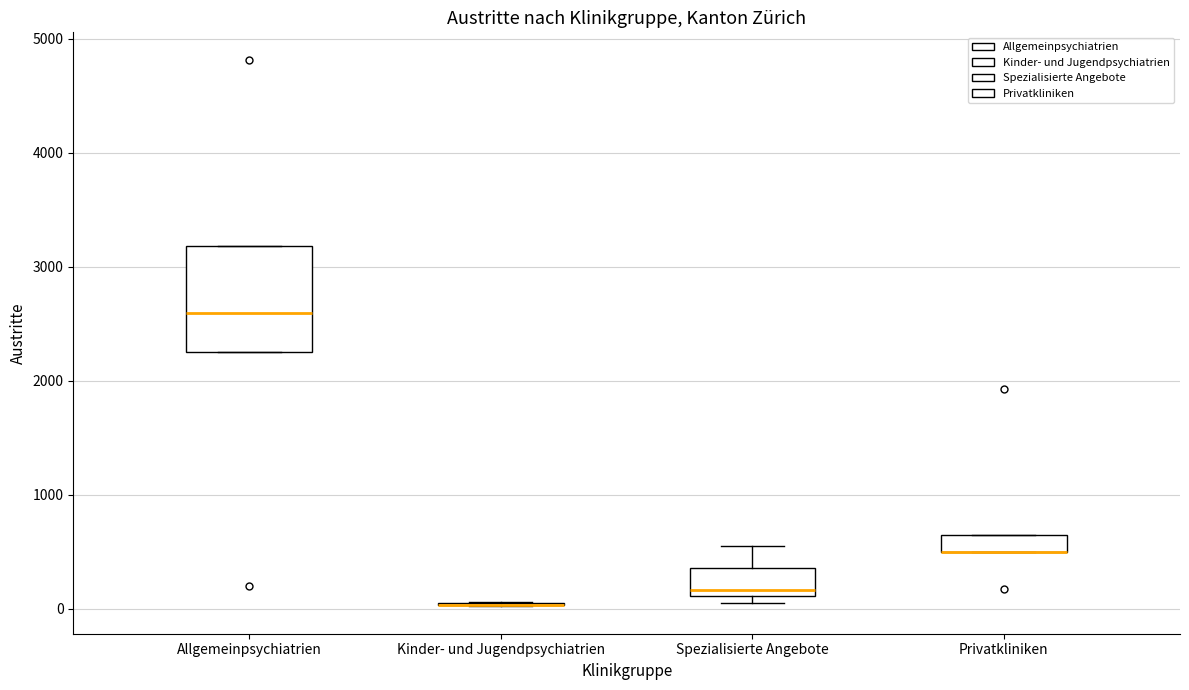

Reading left to right, read every box against the y-axis: the position of its median line, the range the box covers, and the ends of its whiskers. The values are not printed on the chart, so give them approximately, as read against the axis.

Allgemeinpsychiatrien: median 2600, box 2300 to 3200, whiskers 2300 to 3200
Kinder- und Jugendpsychiatrien: box collapsed to a line at 0, whiskers 0 to 100
Spezialisierte Angebote: median 200, box 100 to 400, whiskers 100 (just below the box's lower edge) to 500
Privatkliniken: median 500 (drawn on the box's lower edge), box 500 to 600, whiskers 500 to 600